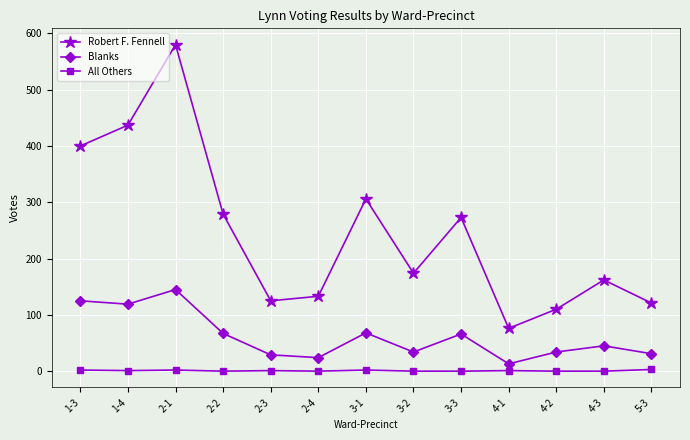

At which label does All Others first exceed 1?

1-3